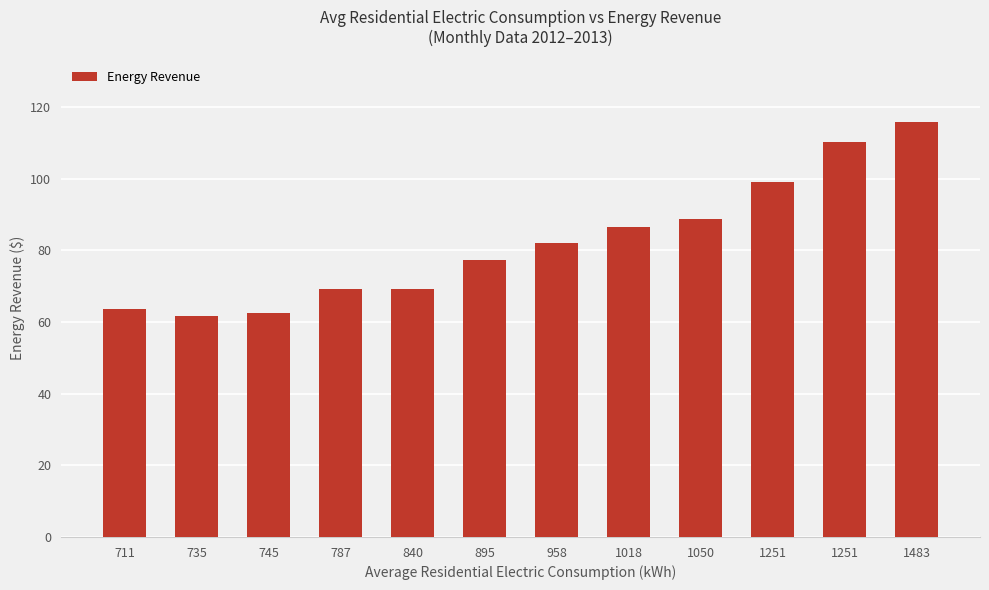

Reading left to right, transcribe all the data shown in this chart.

63.6	61.7	62.5	69.3	69.3	77.3	82.0	86.5	88.9	99.1	110.2	115.9